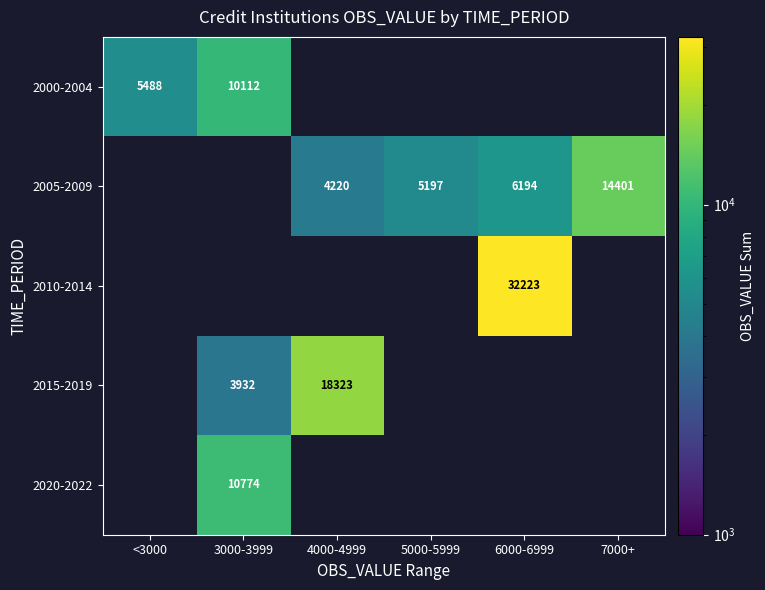

The value of 2015-2019 at 3000-3999 is 2309.2. True or false?

False